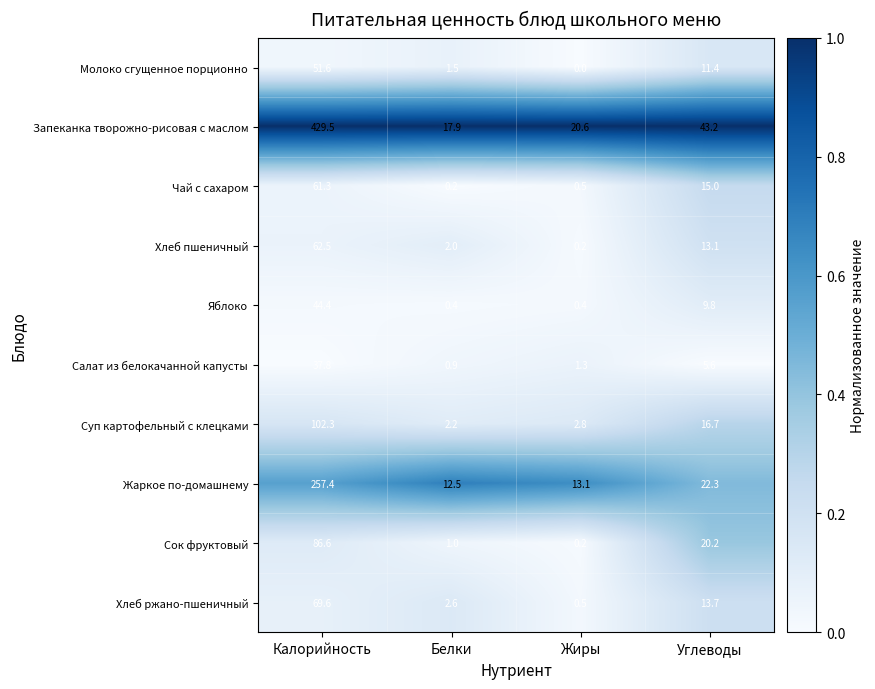

Where is Суп картофельный с клецками nearest to the value 52?

Углеводы